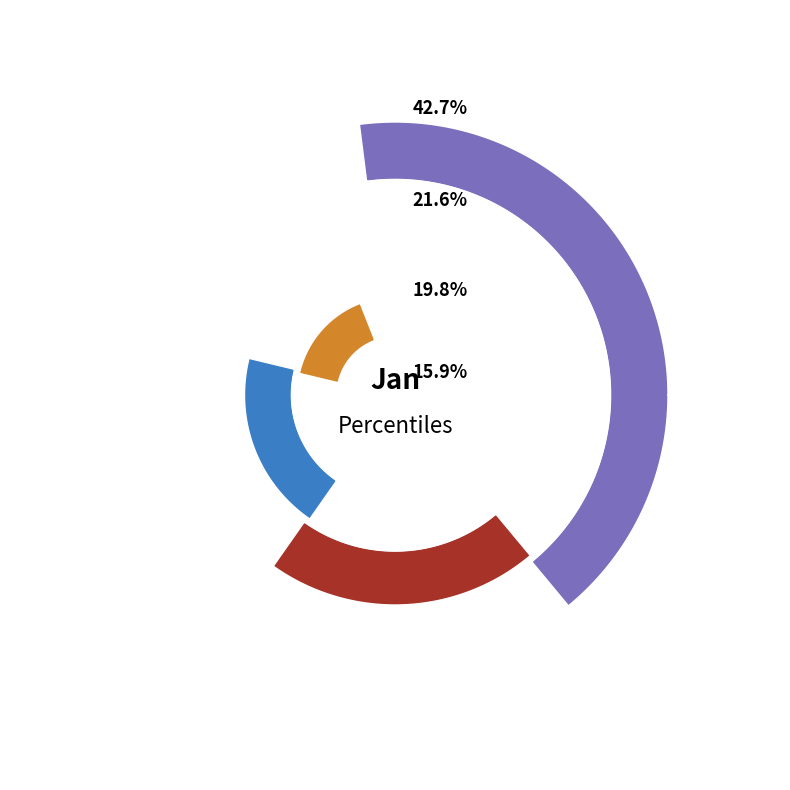

What is the smallest slice in the pie chart?

pct85